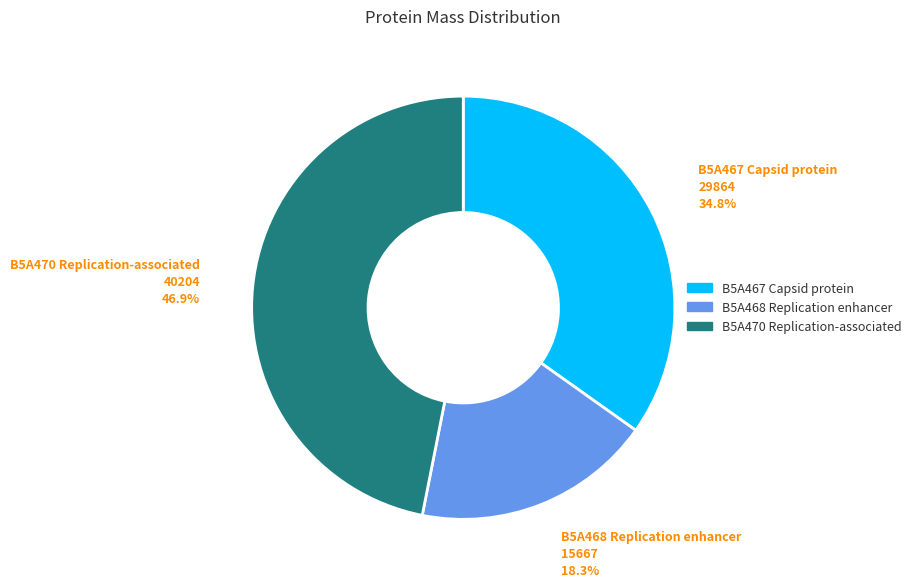

What is the ratio of the value at B5A467 Capsid protein to the value at B5A468 Replication enhancer?

1.9